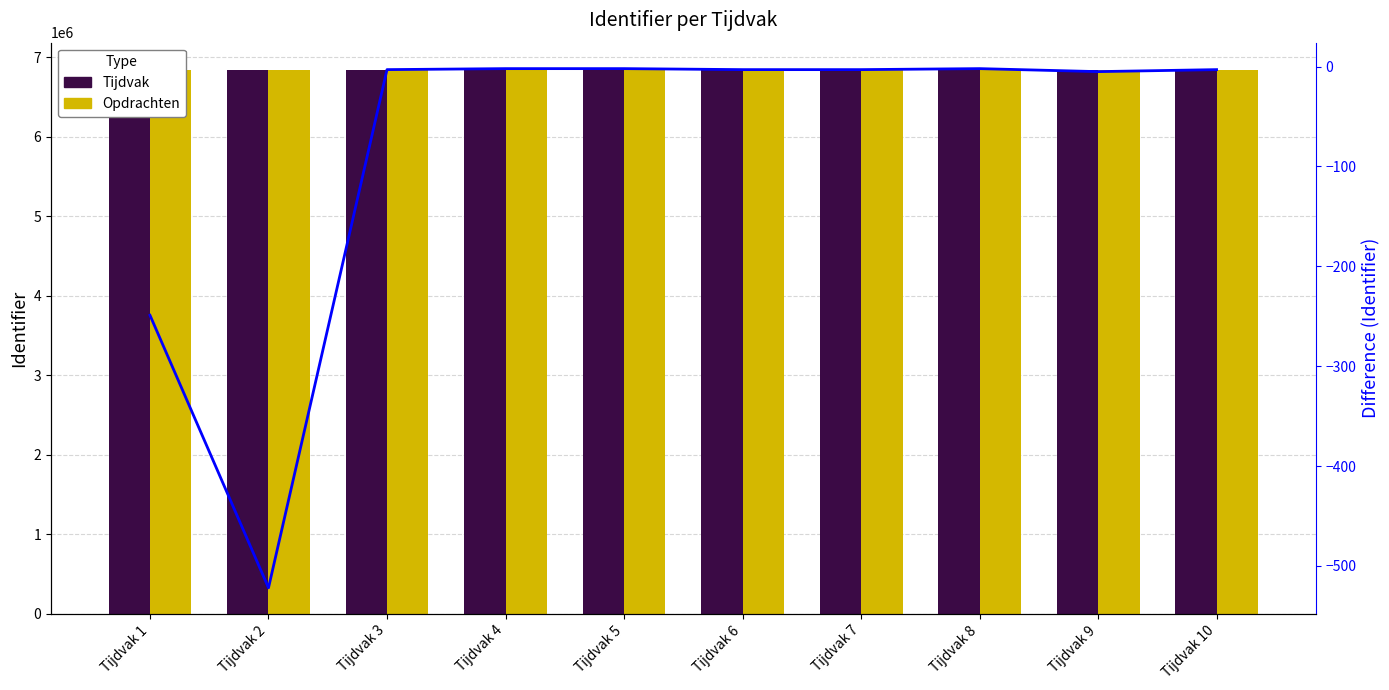

At Tijdvak 1, list the series in order from smallest to largest.

Difference (Tijdvak - Opdrachten), Tijdvak, Opdrachten